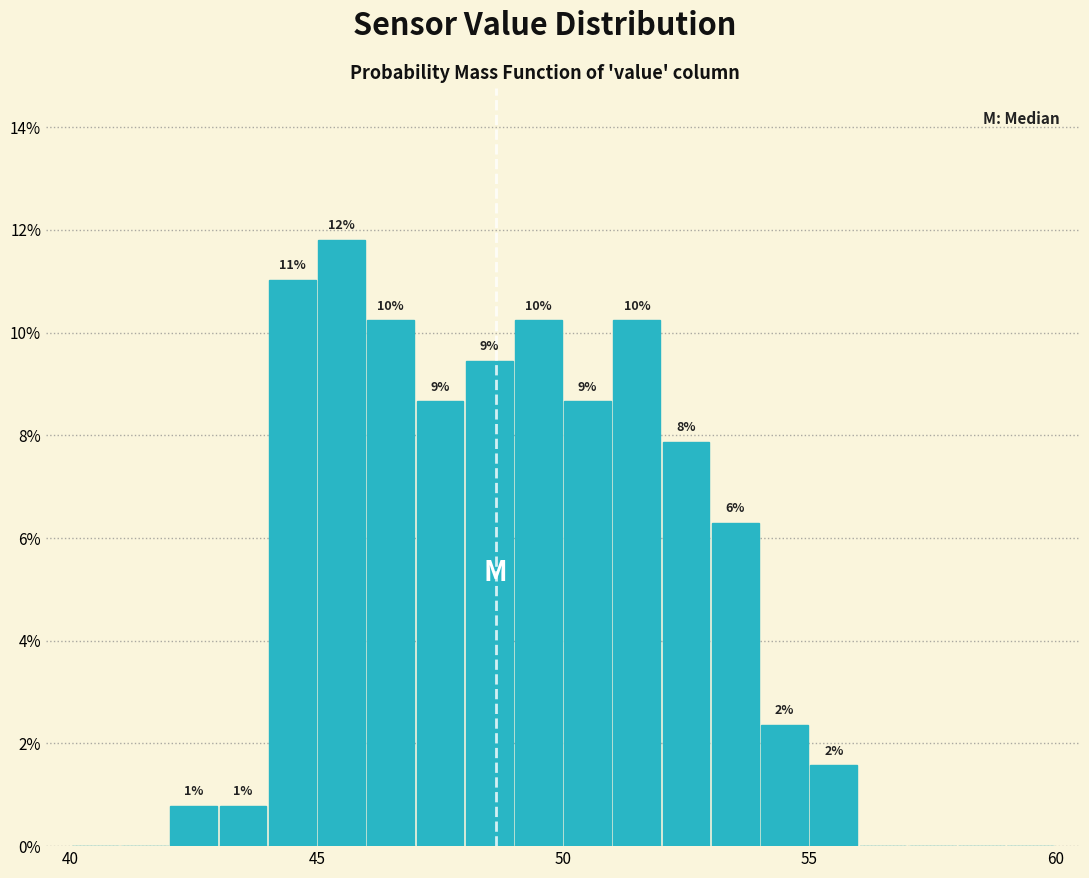

Around what value on the x-axis is the tallest bar? Give the approximate position of its centre, as read against the axis.

45.5